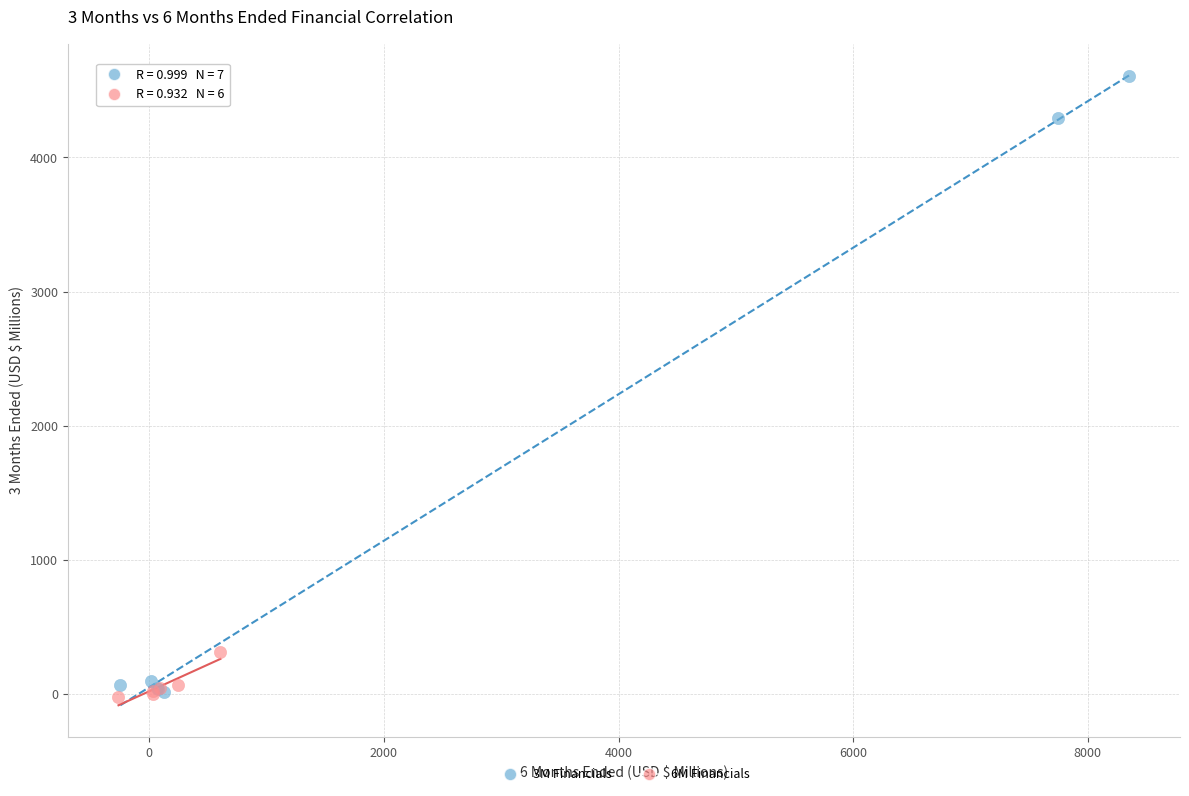

What are all the series names shown in the legend?

3M Financials, 6M Financials